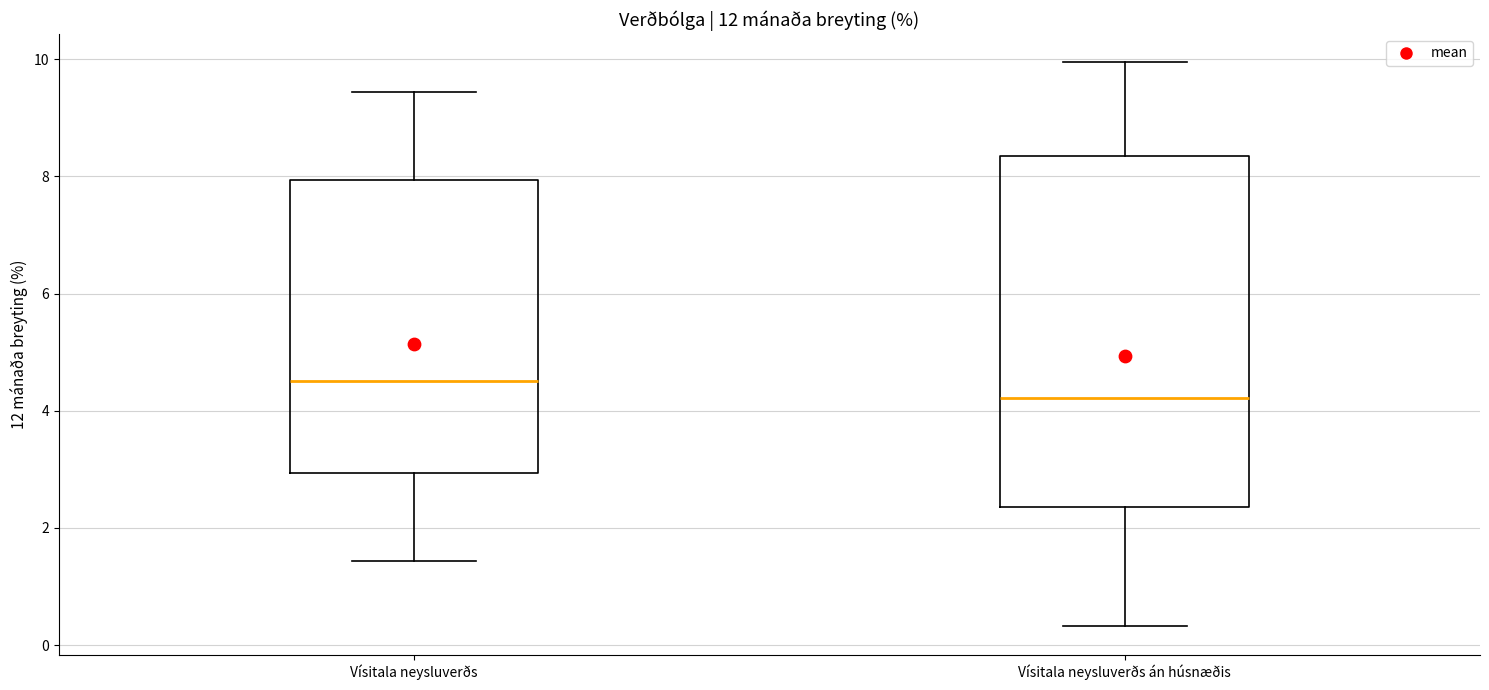

Which box has the highest median line?

Vísitala neysluverðs